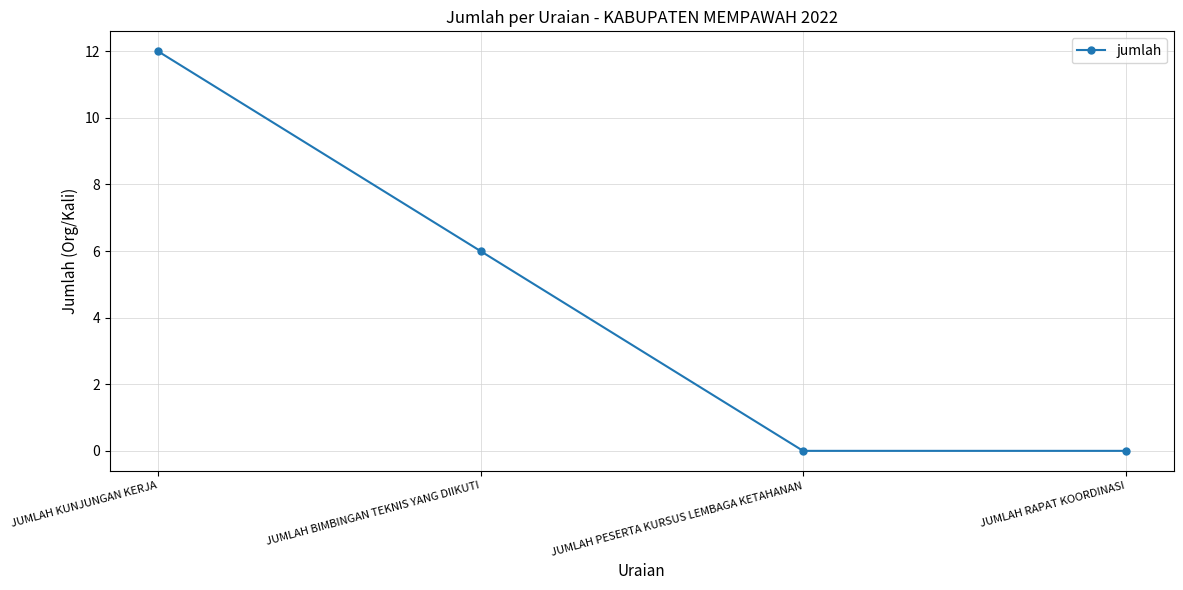

At which label is the value closest to 6?

JUMLAH BIMBINGAN TEKNIS YANG DIIKUTI